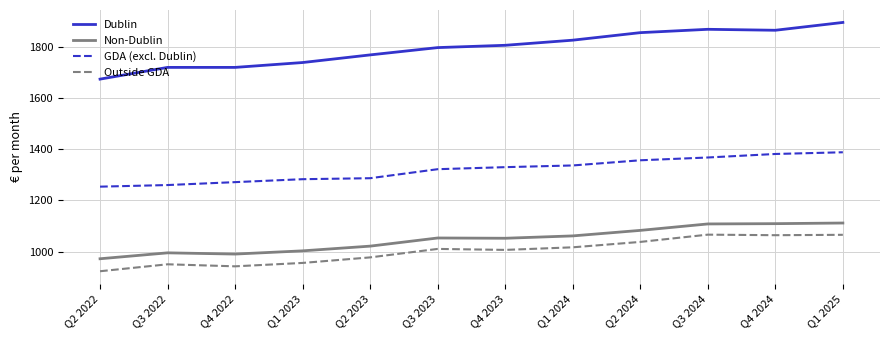

True or false: GDA (excl. Dublin) and Dublin intersect in this chart.

False